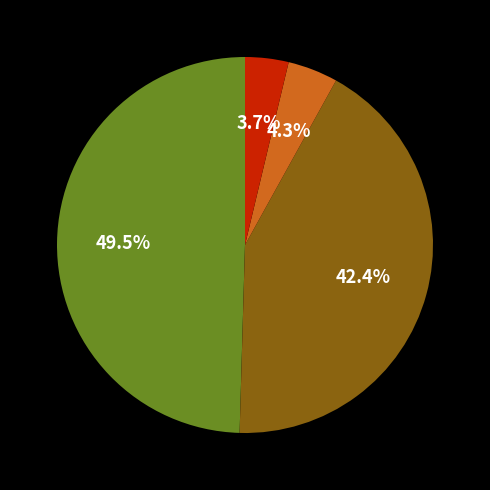

Does any single category account for the majority?

No